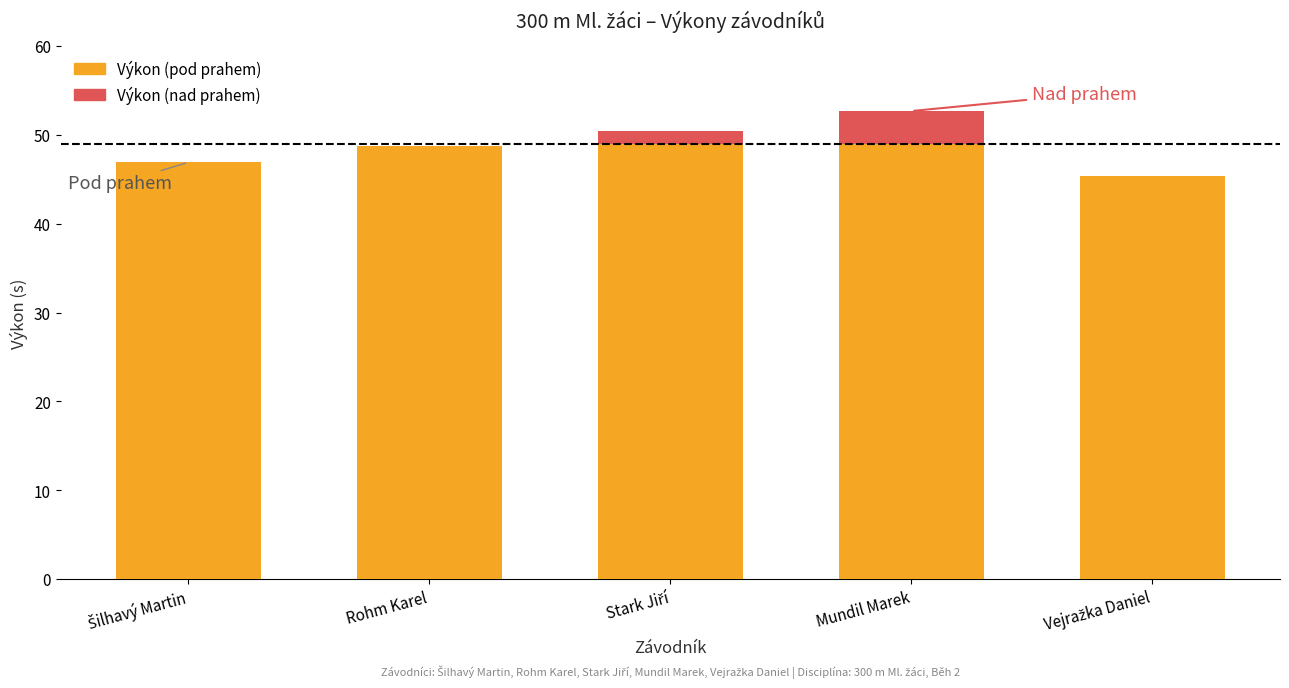

What is the total value across all series at Rohm Karel?

48.7